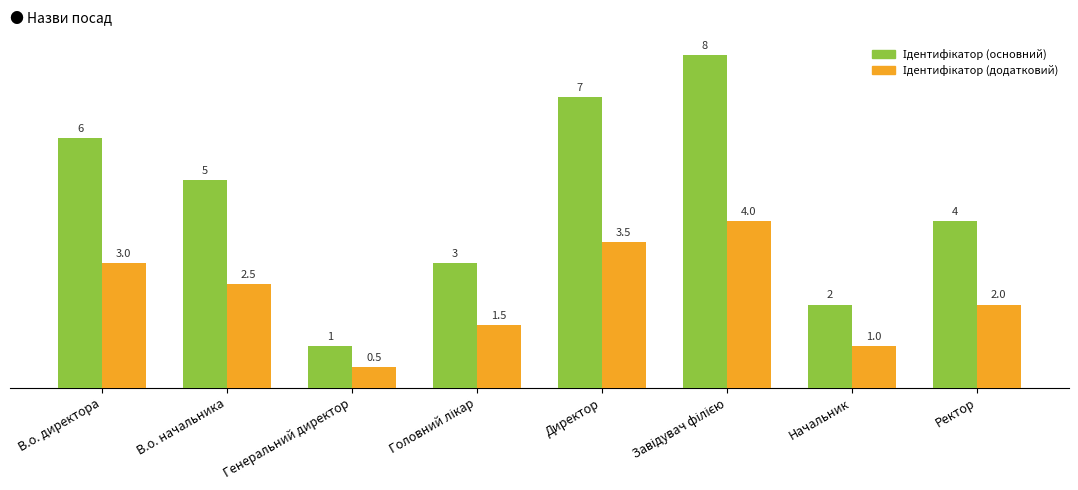

At which category does the chart reach its minimum across all series?

Генеральний директор